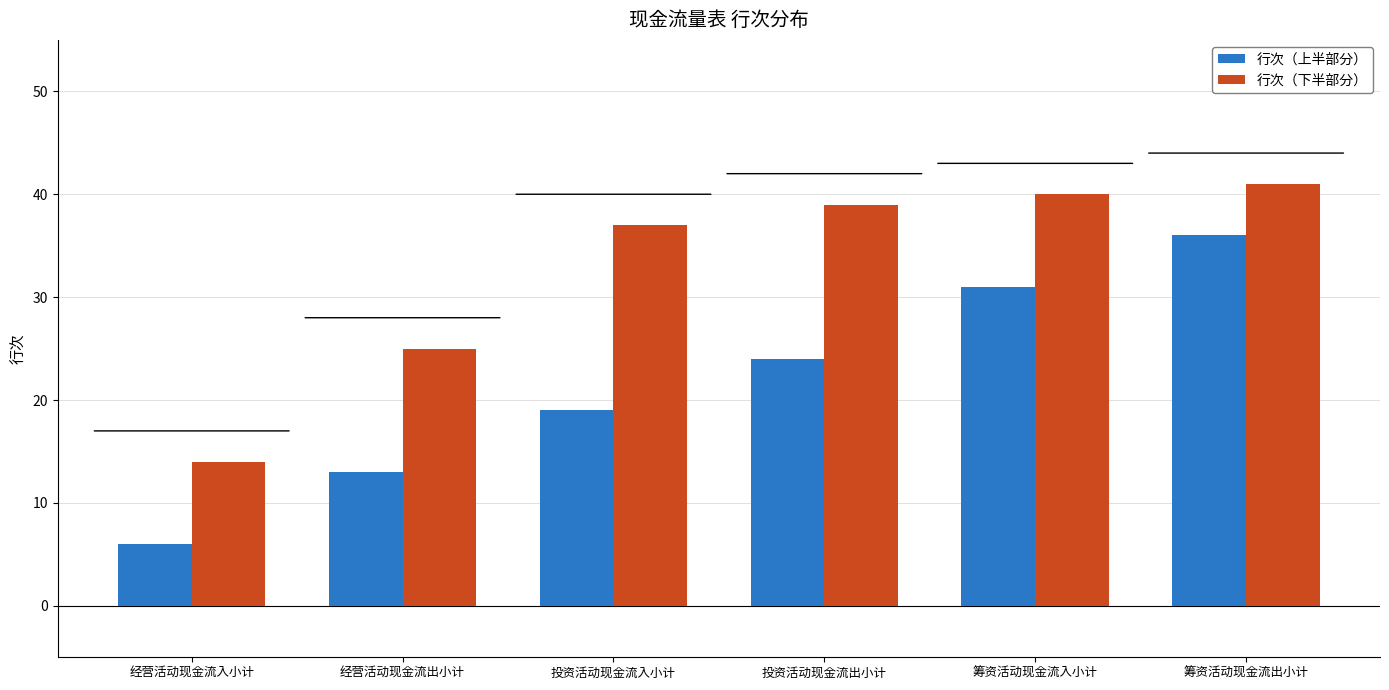

What is the difference between the 行次（下半部分） values at 投资活动现金流入小计 and 筹资活动现金流入小计?

3